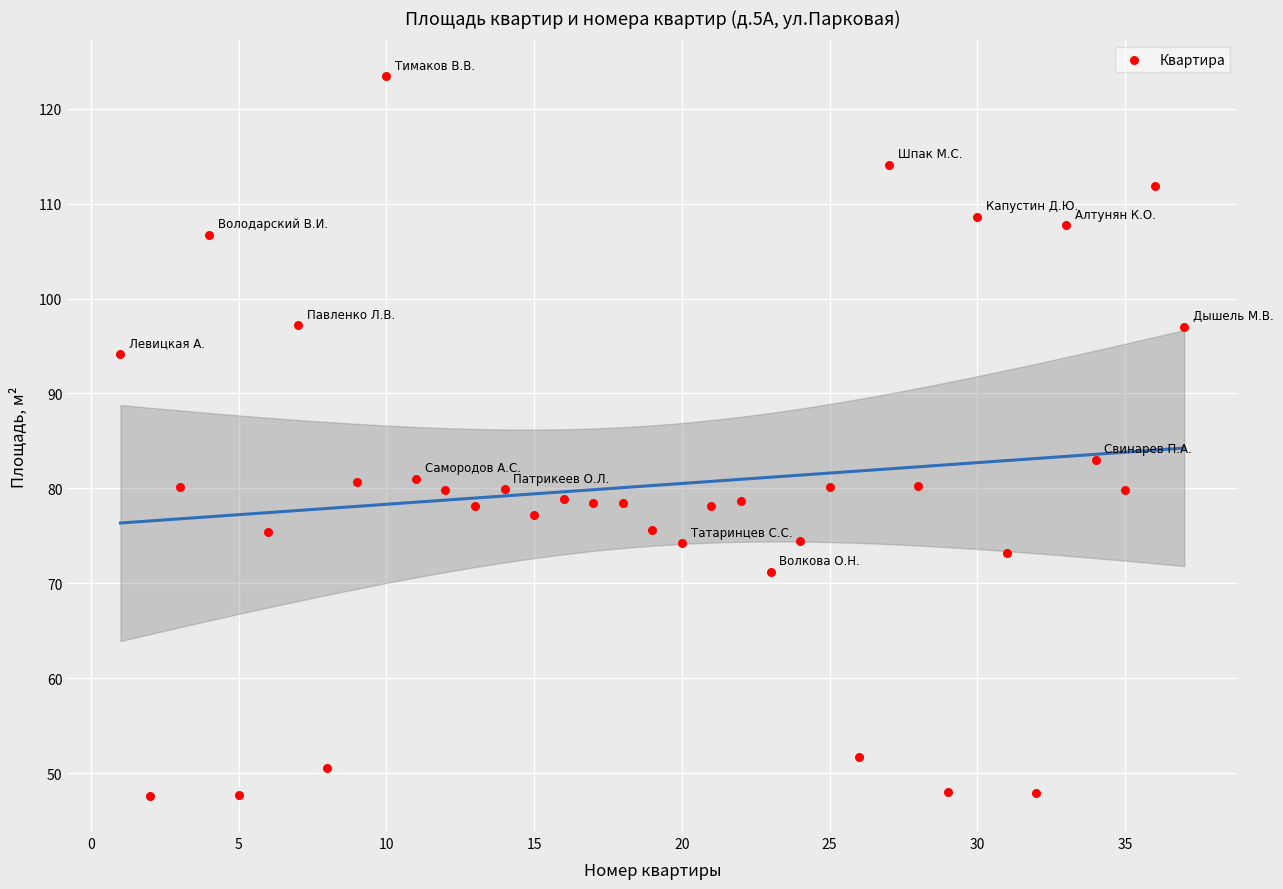

What Y value in the scatter plot is closest to 85?

83.0